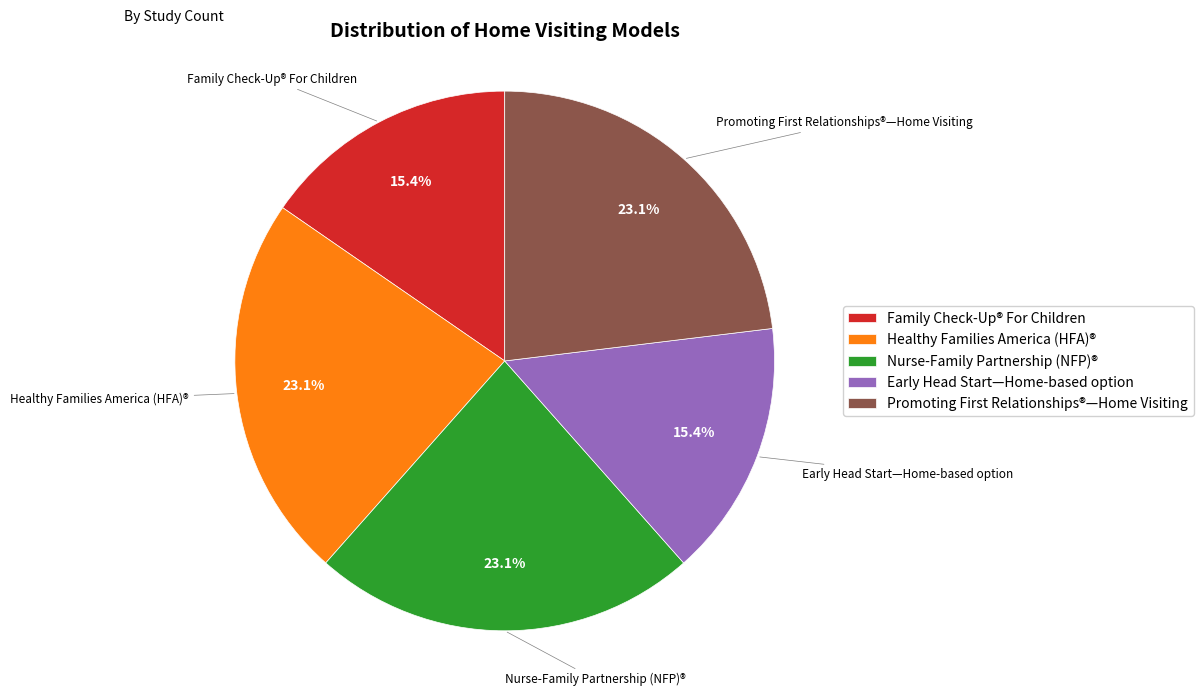

To the nearest percent, what percentage of the pie is Family Check-Up® For Children?

15%